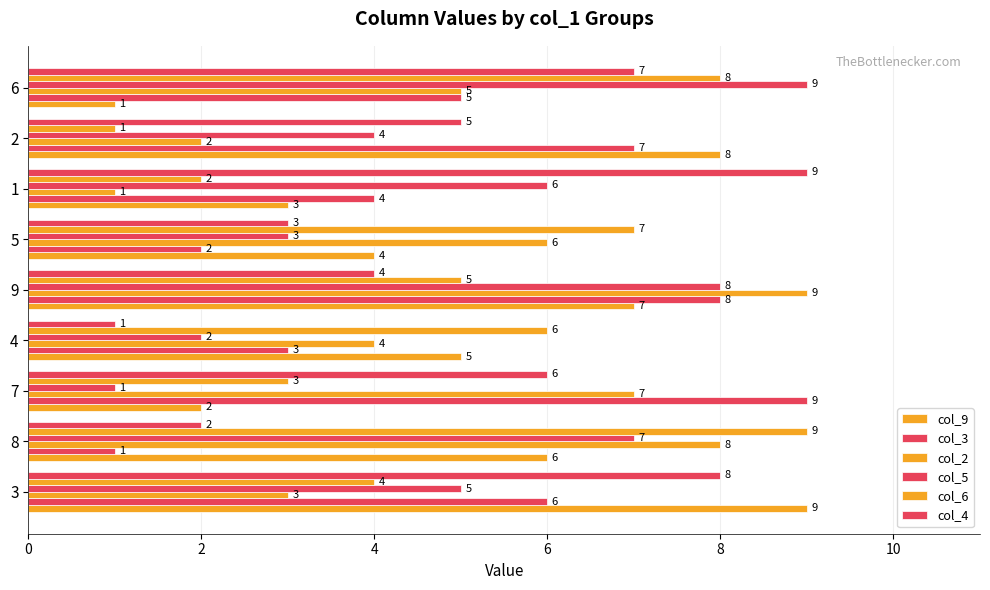

Reading left to right, extract all data points from this chart.

col_9: 9	6	2	5	7	4	3	8	1
col_3: 6	1	9	3	8	2	4	7	5
col_2: 3	8	7	4	9	6	1	2	5
col_5: 5	7	1	2	8	3	6	4	9
col_6: 4	9	3	6	5	7	2	1	8
col_4: 8	2	6	1	4	3	9	5	7